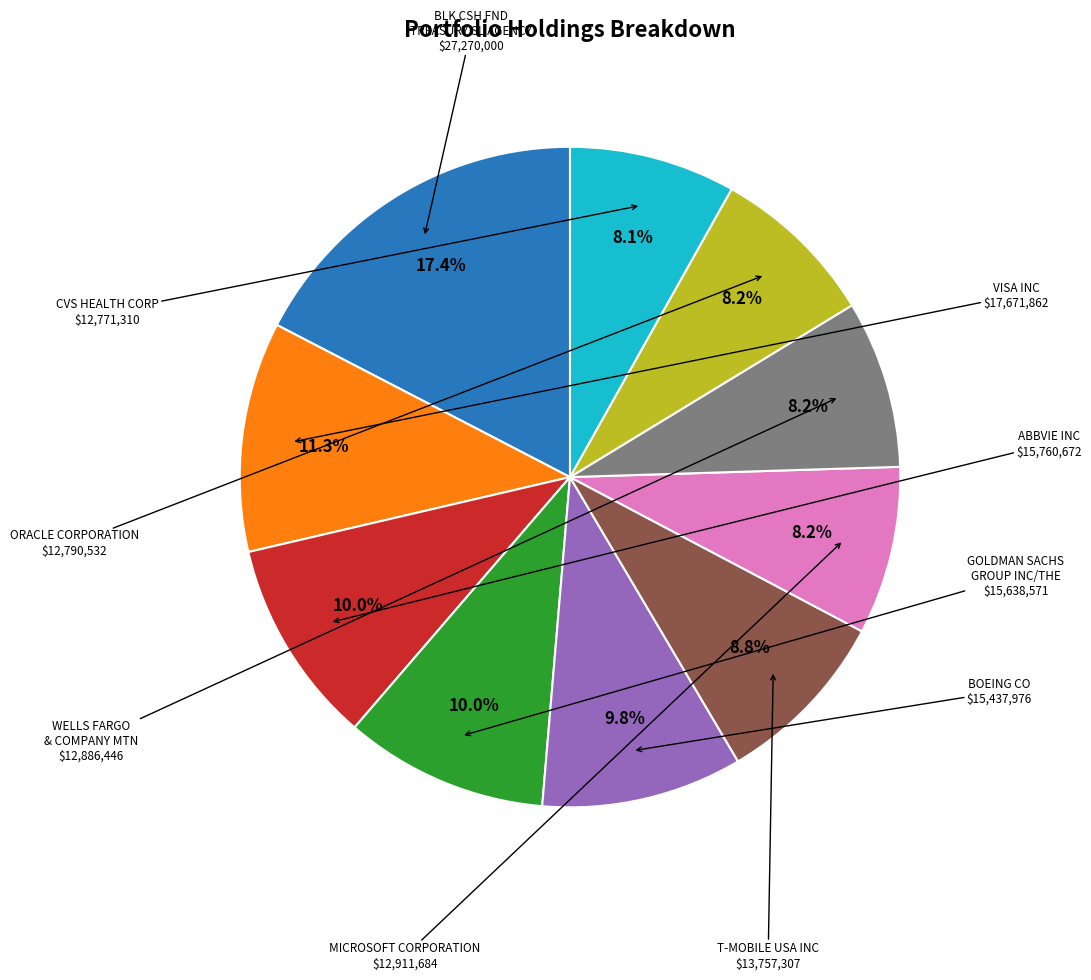

Does any single category account for the majority?

No